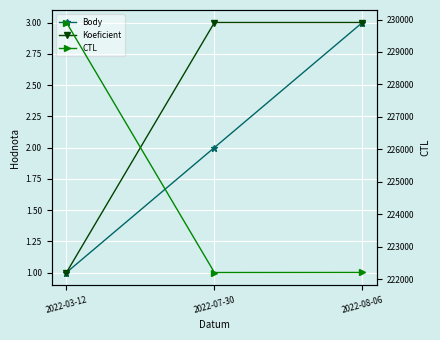

How many lines are shown in the chart?

3